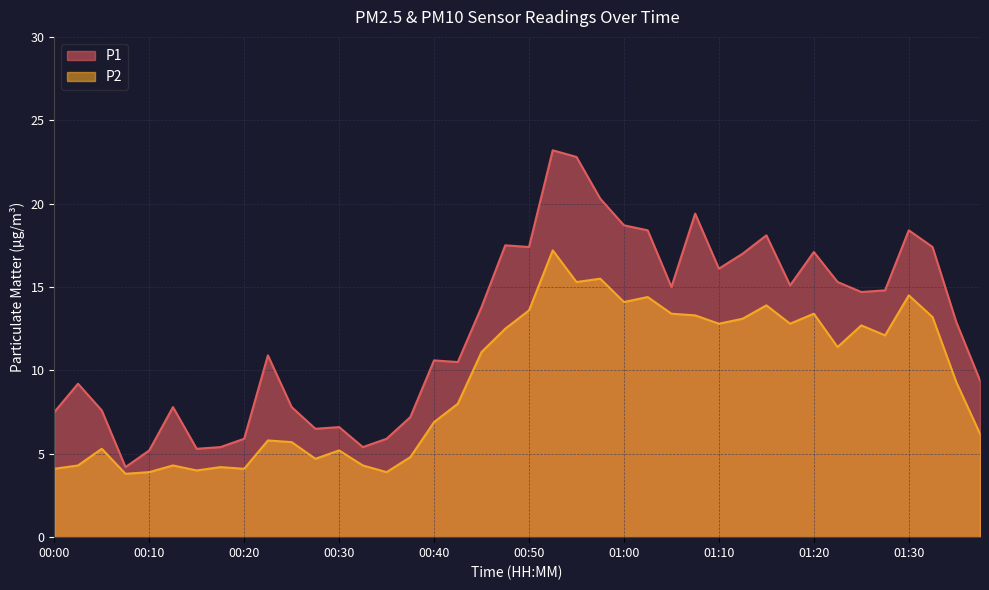

What is the highest value of the P1 series?

23.2